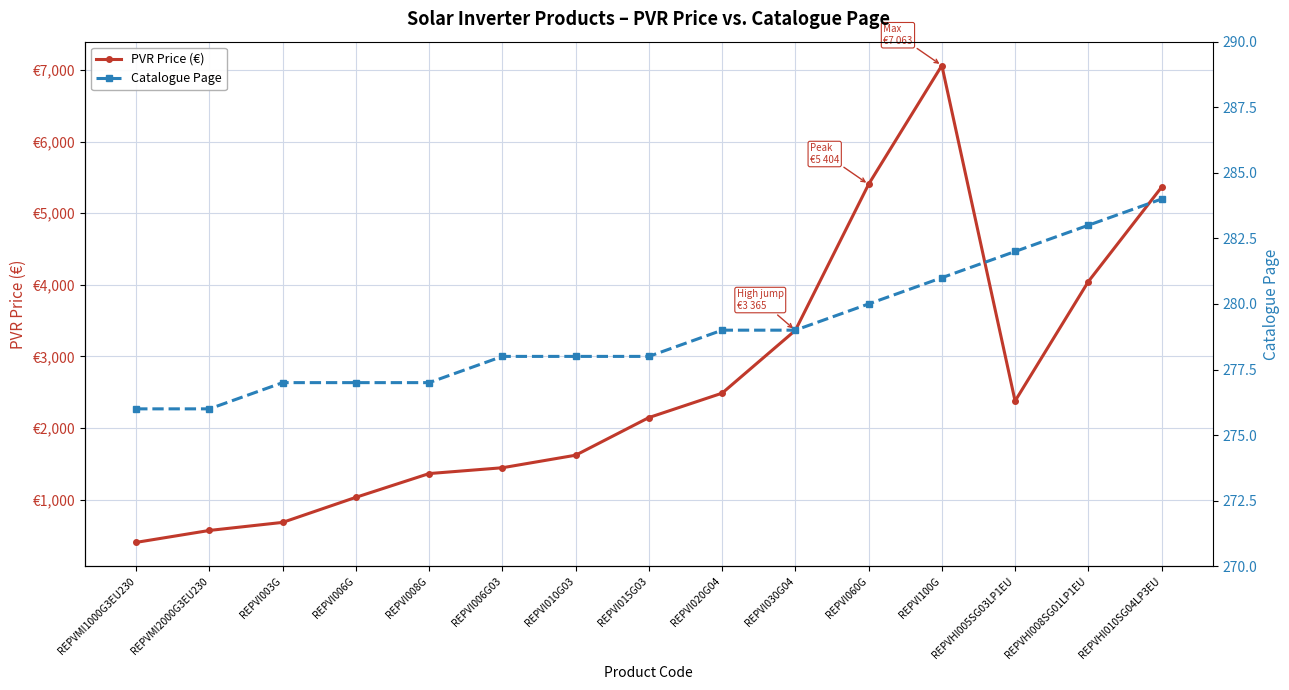

What is the difference between the highest and lowest values at REPVMI1000G3EU230?

127.3